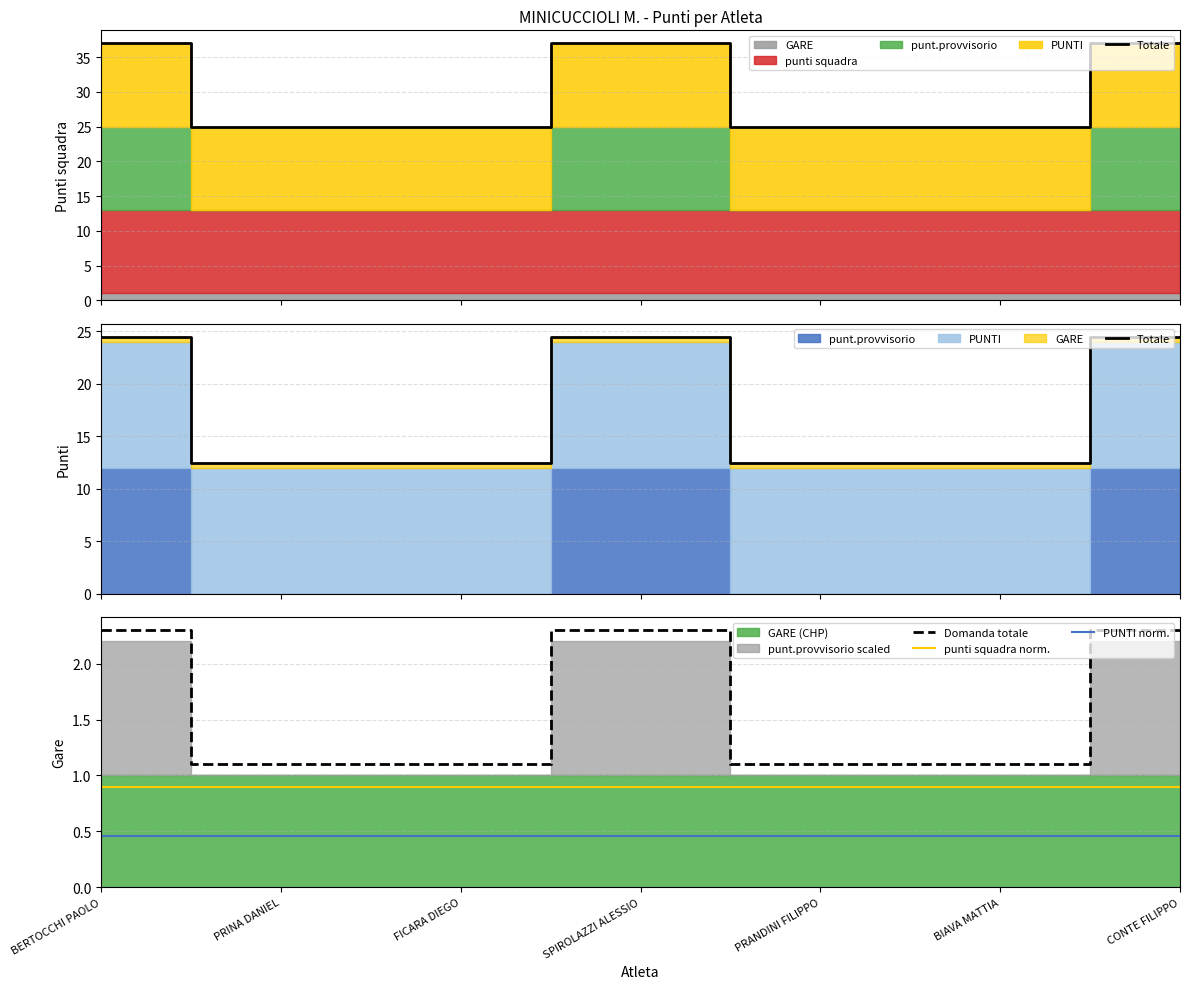

Which series changed the most between FICARA DIEGO and SPIROLAZZI ALESSIO?

Totale